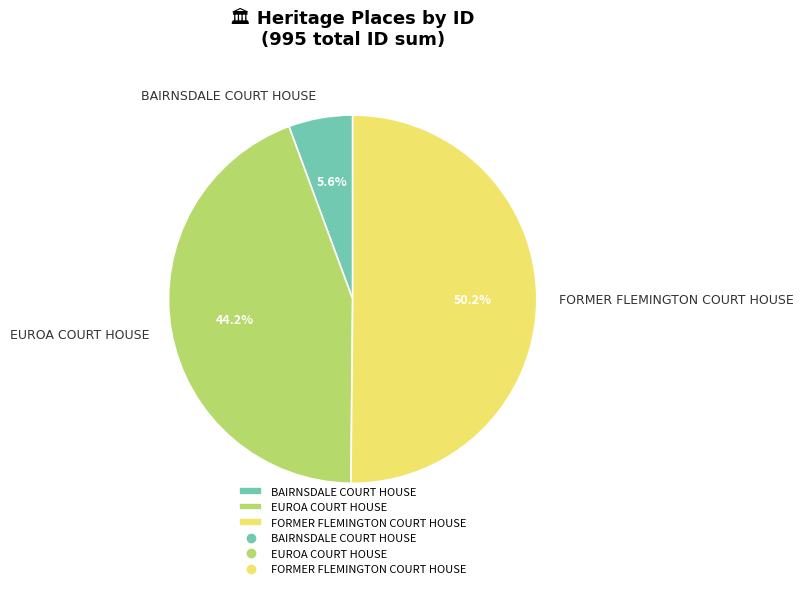

To the nearest percent, what portion does FORMER FLEMINGTON COURT HOUSE represent?

50%